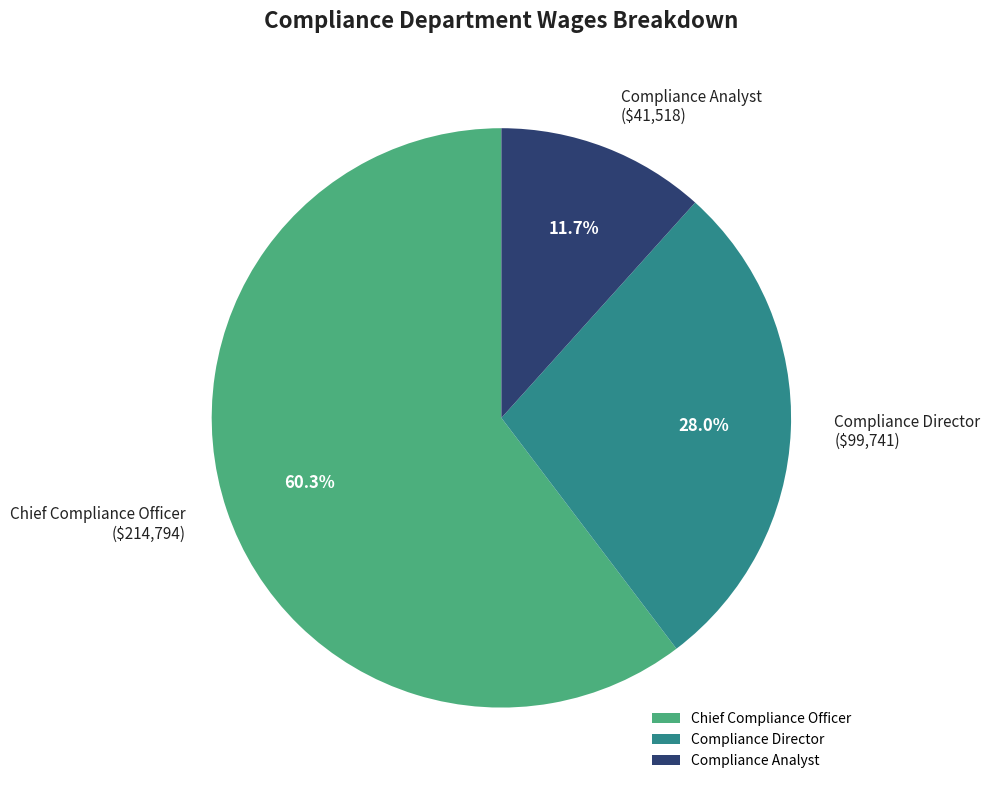

To the nearest percent, what is the average slice percentage?

33%